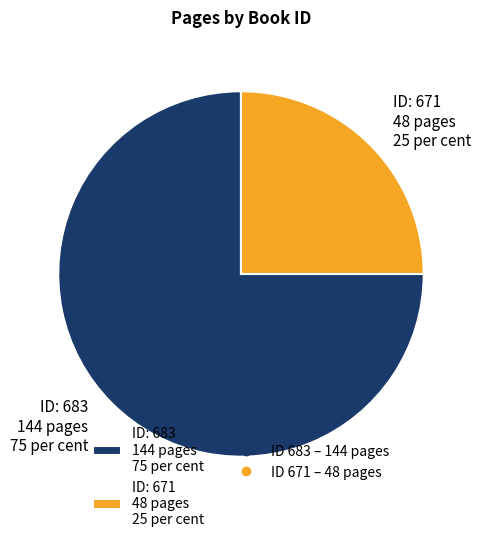

Is there a majority slice in this chart?

Yes